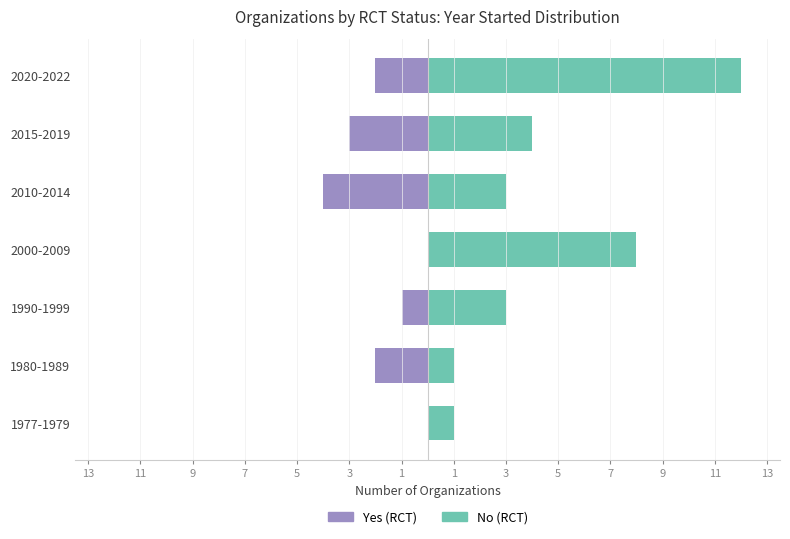

List the series in order of their overall mean, lowest first.

Yes (RCT), No (RCT)